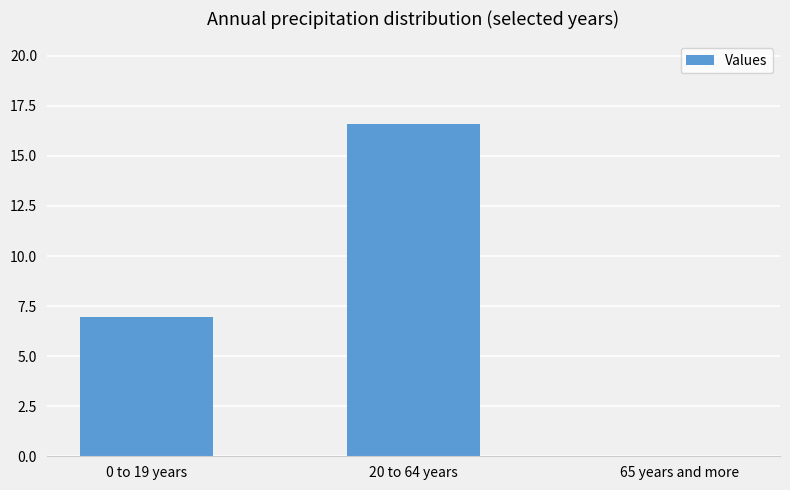

Which label corresponds to the largest value in the chart?

20 to 64 years